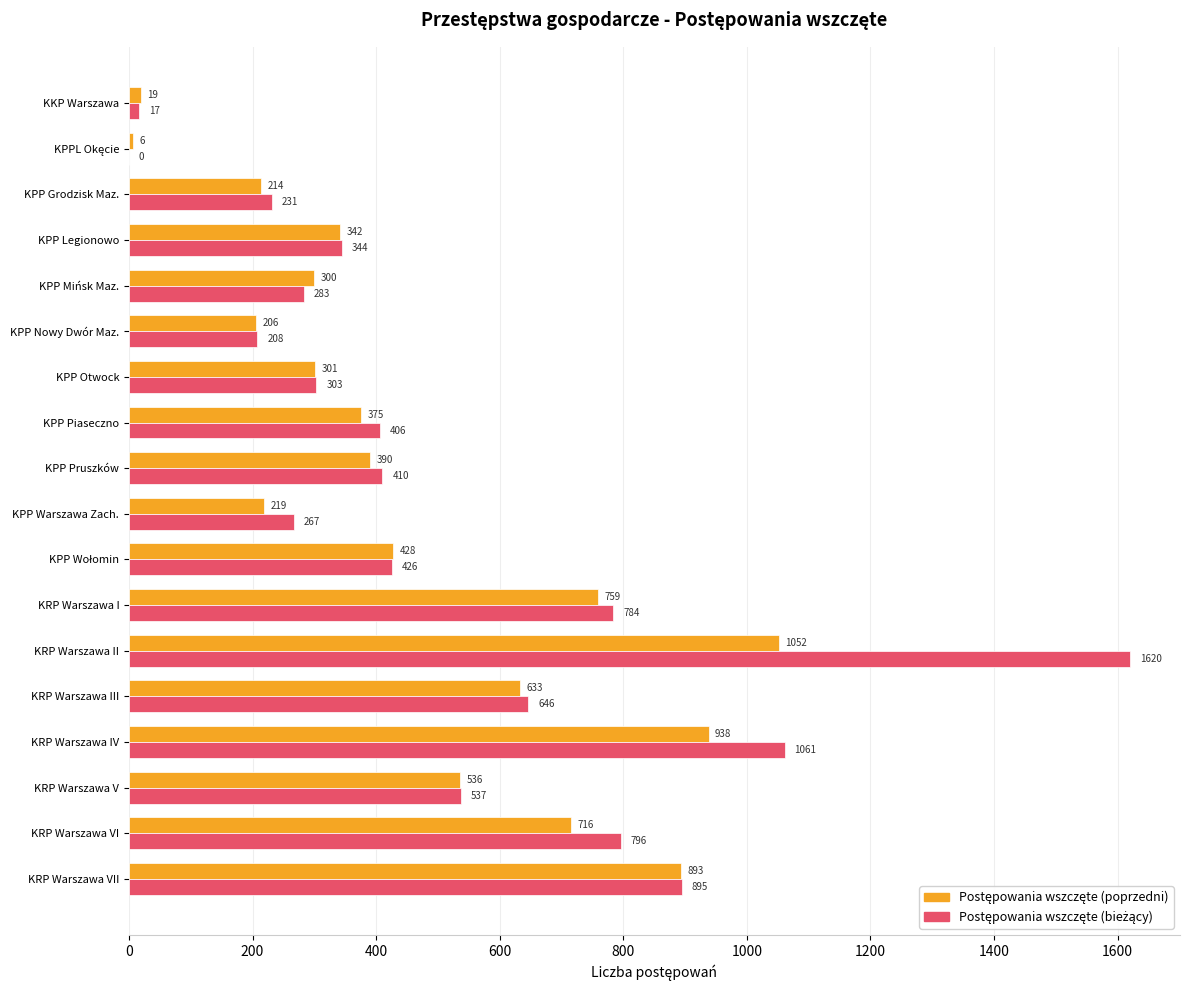

What is the greatest value displayed?

1620